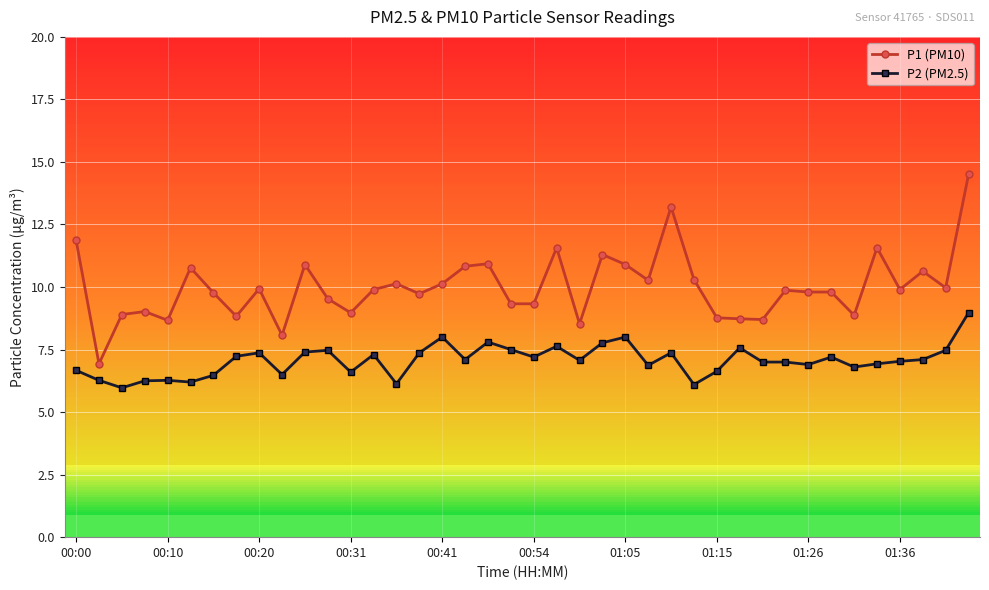

What is the difference between the second highest and second lowest values in the P2 (PM2.5) series?

1.9